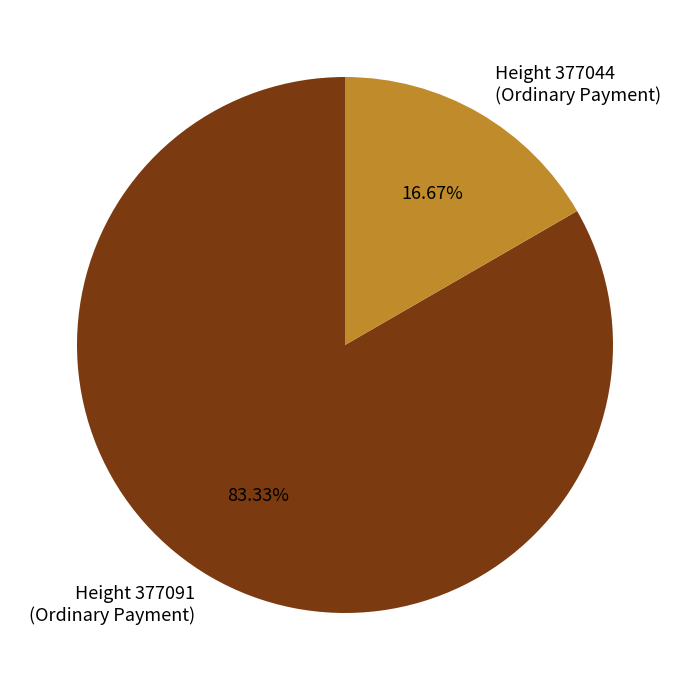

Which slice is the largest?

Height 377091 (Ordinary Payment)